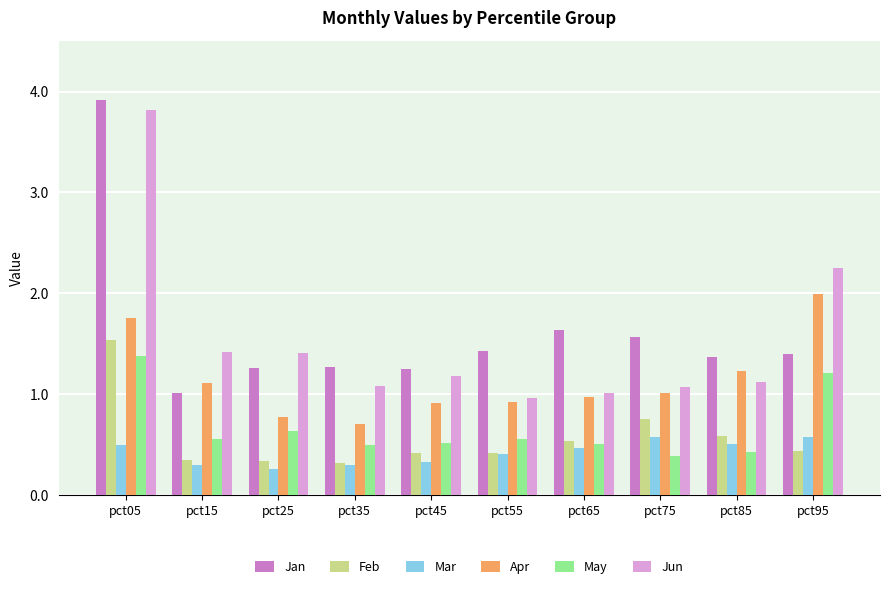

Is it true that Feb equals 0.4 at pct55?

True